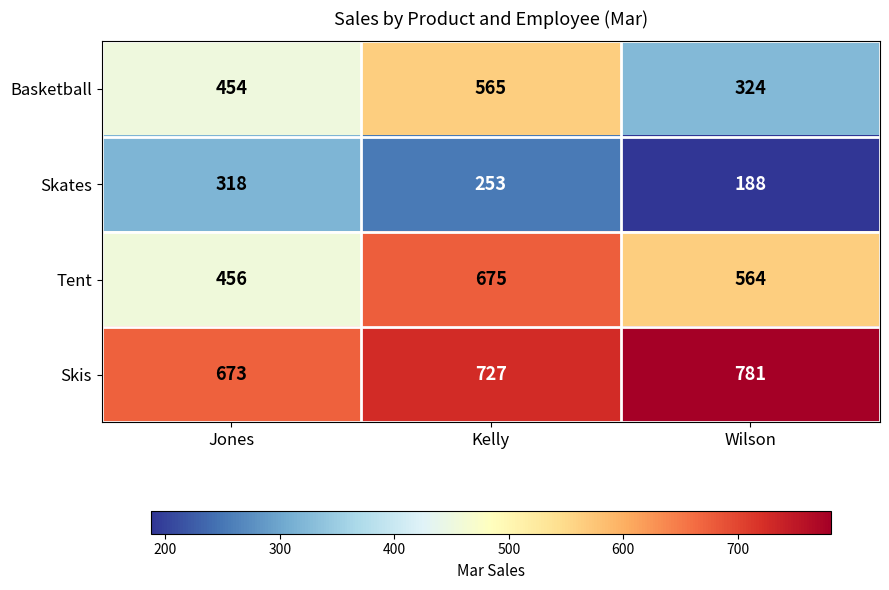

At how many categories does at least one series exceed 293?

3